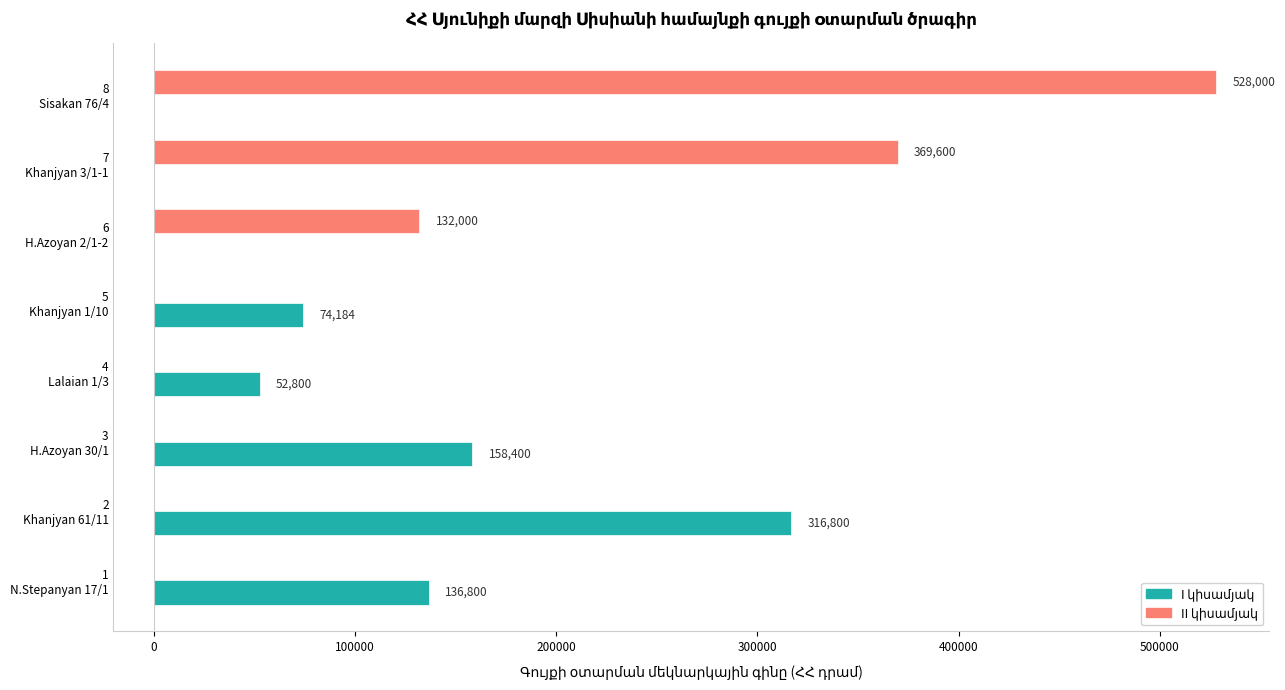

How many data points does each series have?

8